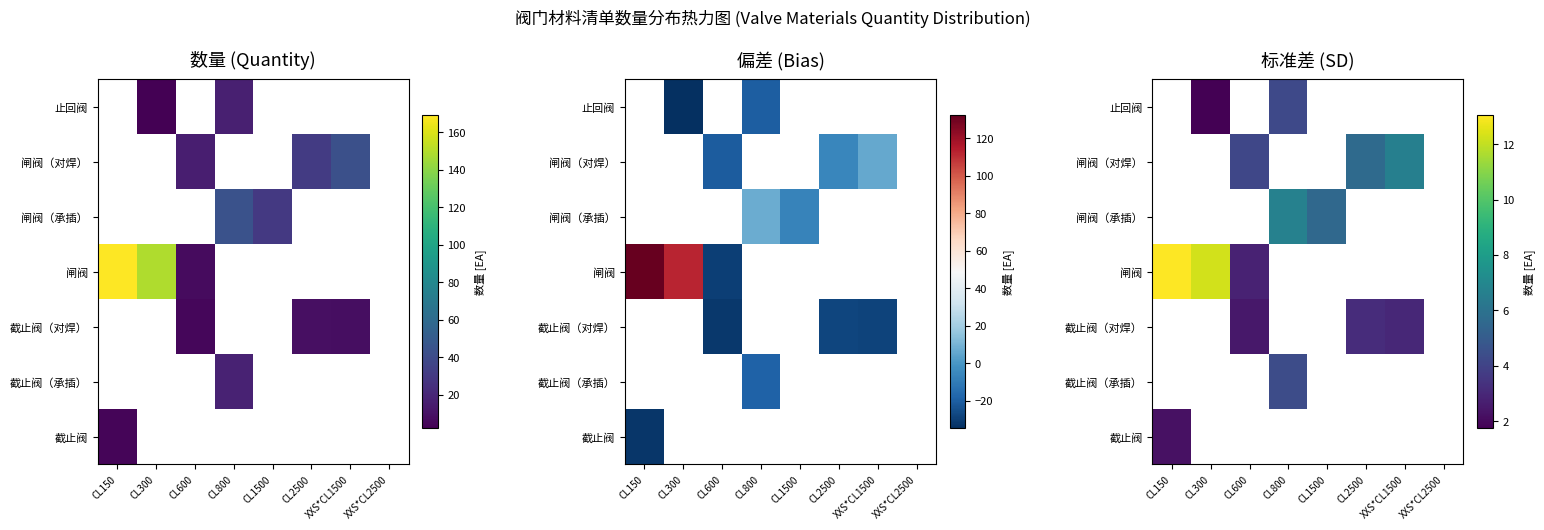

What is the approximate value of 截止阀（对焊） at CL600?

2.4